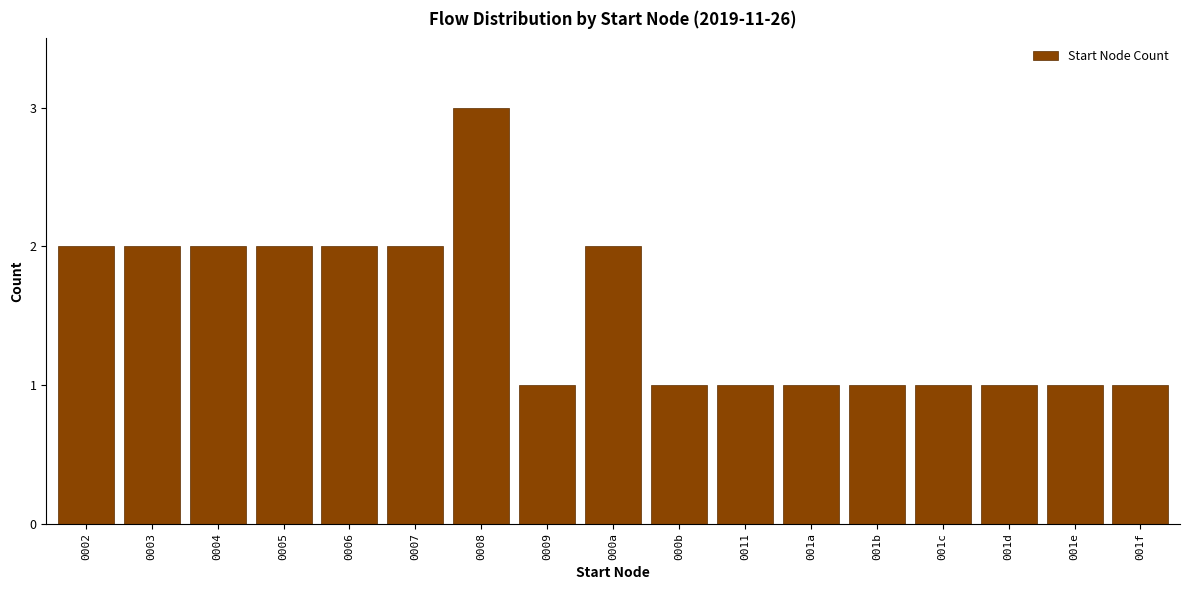

Reading right to left, transcribe all the data shown in this chart.

1	1	1	1	1	1	1	1	2	1	3	2	2	2	2	2	2